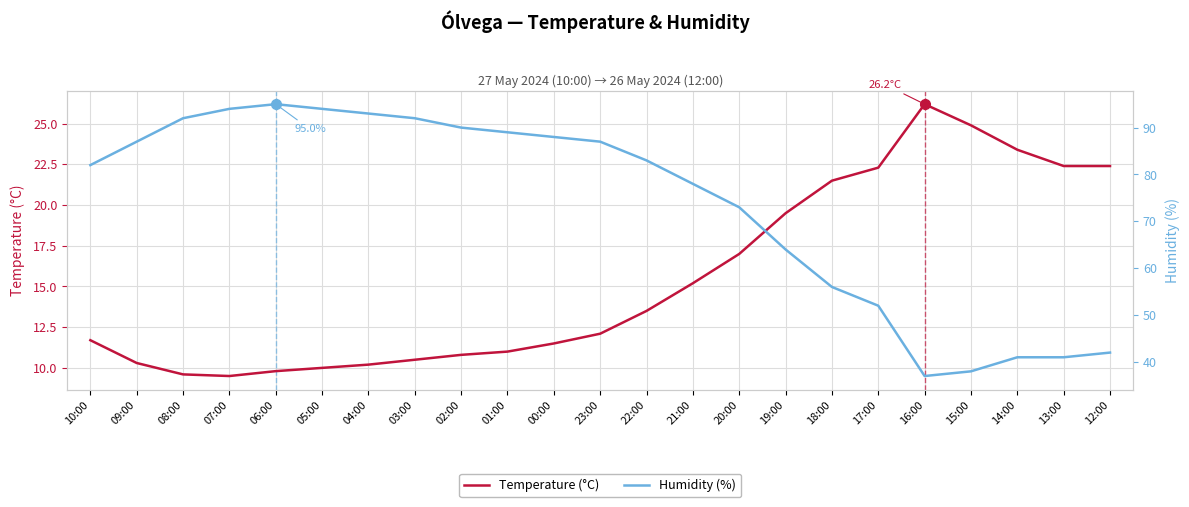

What position from the left is 17:00?

18